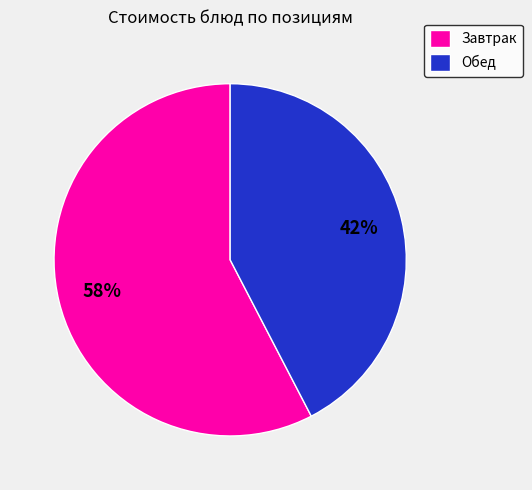

Between Завтрак and Обед, which is larger?

Завтрак